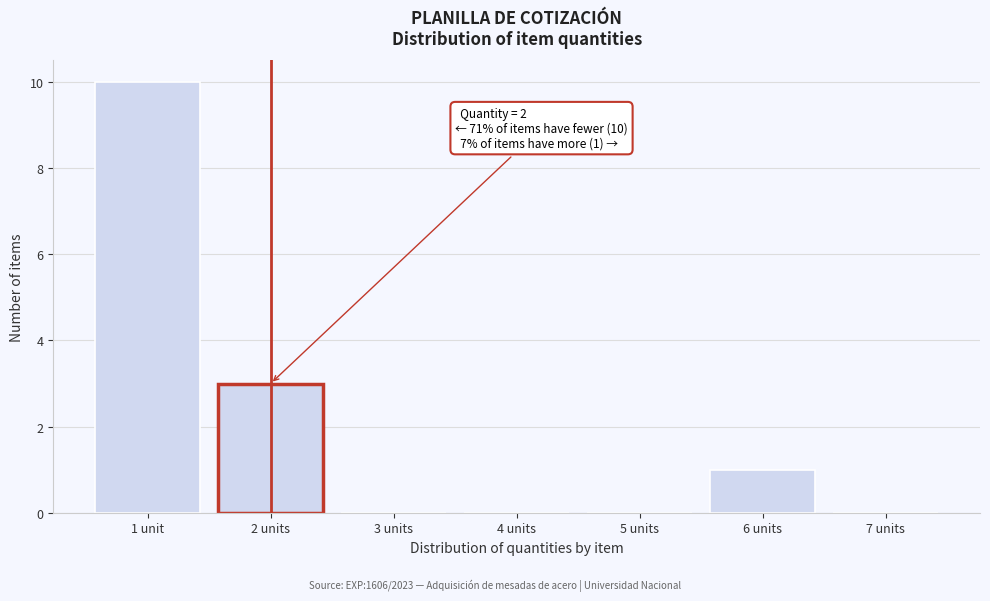

Reading left to right, transcribe all the data shown in this chart.

1 unit=10	2 units=3	3 units=0	4 units=0	5 units=0	6 units=1	7 units=0